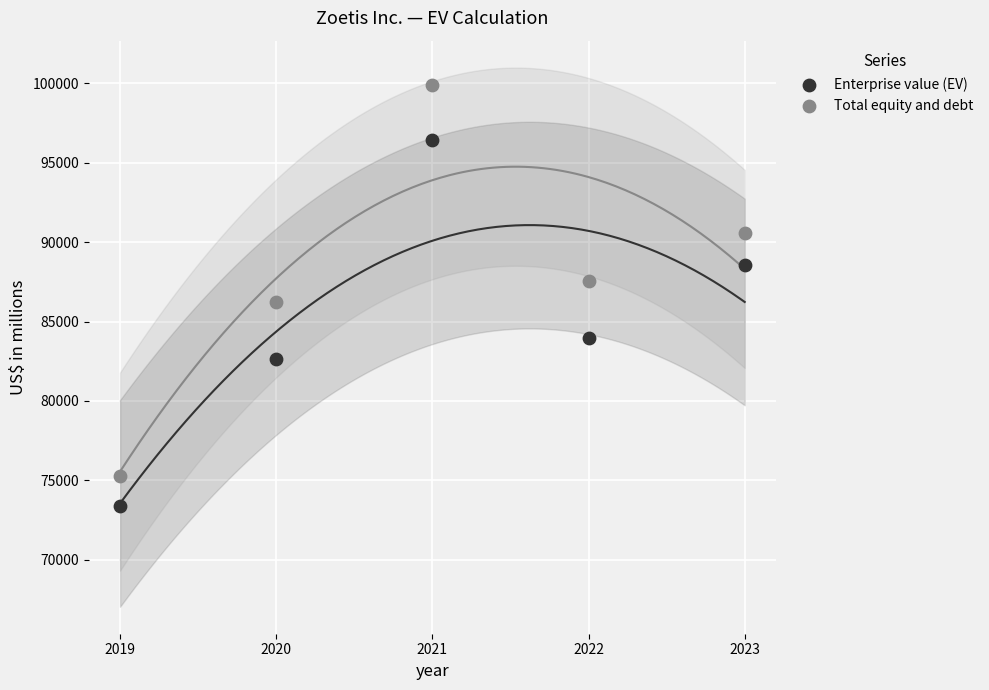

Across all series, what Y value is closest to 86640?

86233